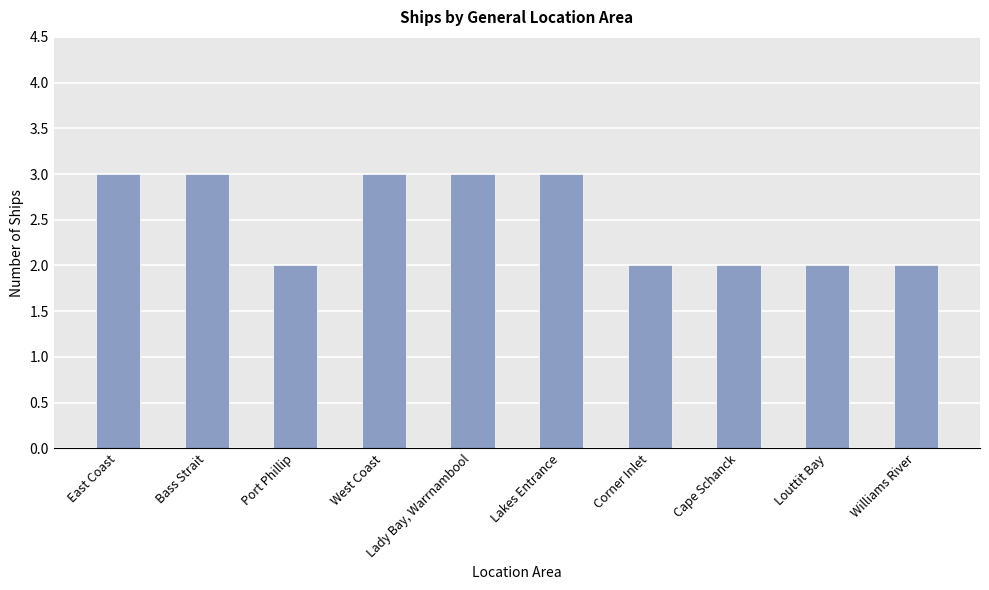

Count the number of categories in the chart.

10